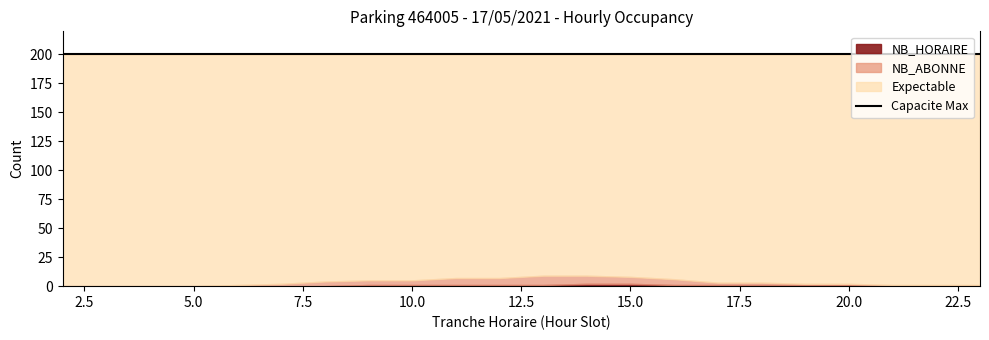

What is the average value of the NB_ABONNE series?

3